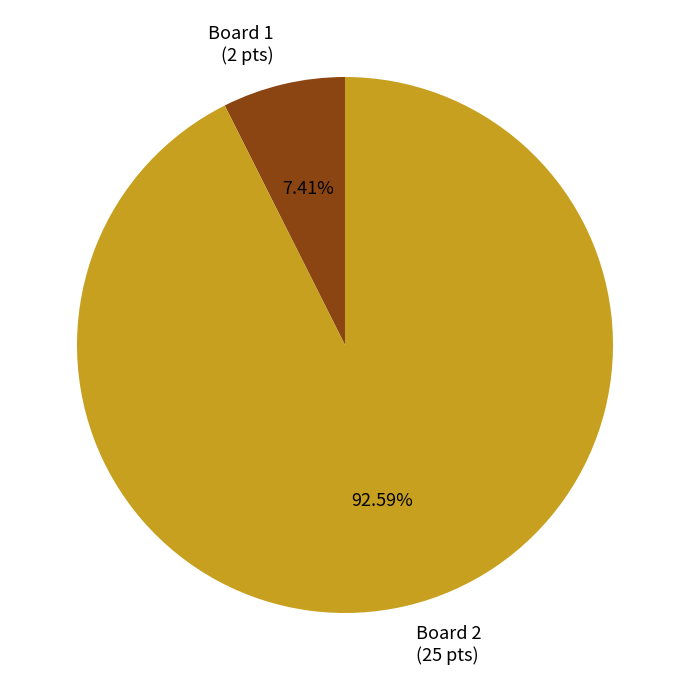

How many segments does this pie chart have?

2